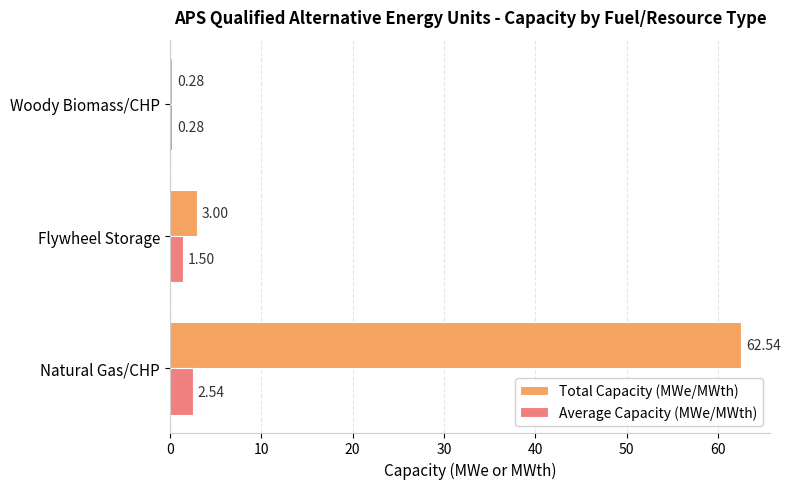

What is the average value of the Total Capacity (MWe/MWth) series?

21.9